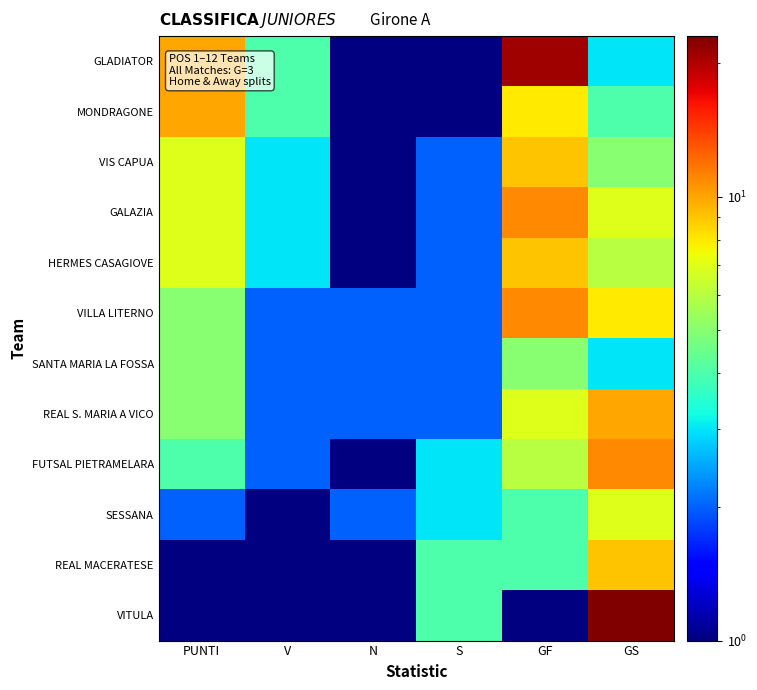

How many series are shown in this chart?

12